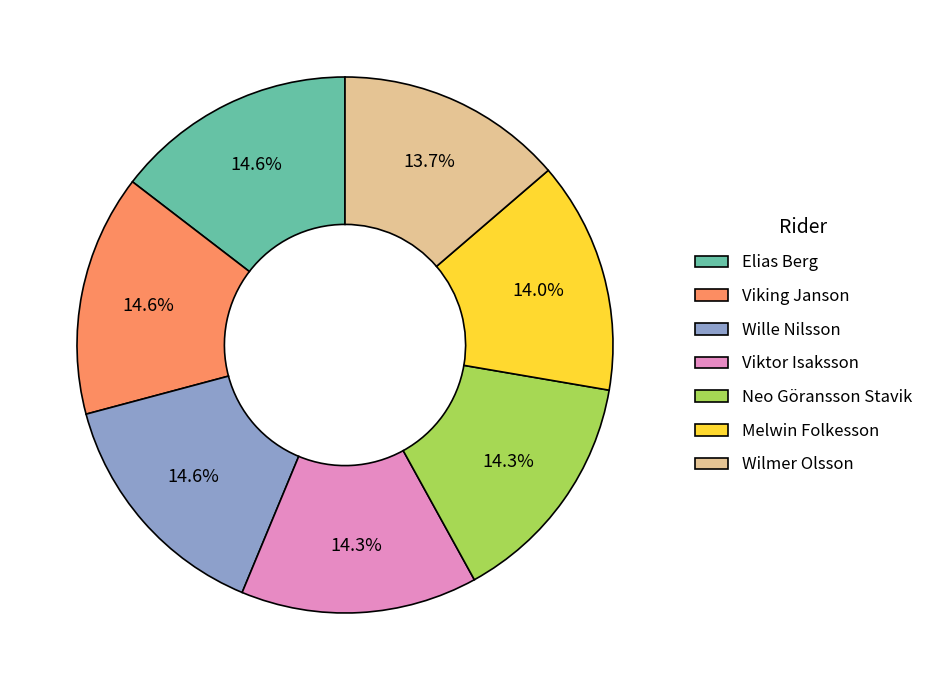

What percentage do Viking Janson and Wille Nilsson together represent?

29.2%